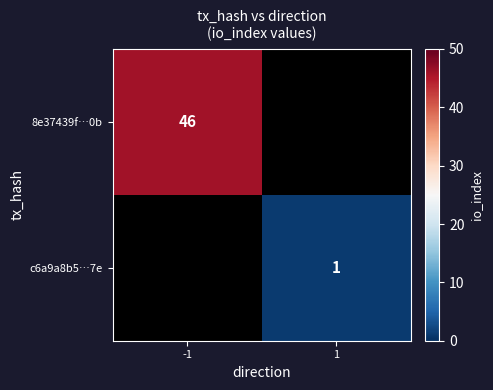

Is it true that c6a9a8b5…7e equals 1 at 1?

True